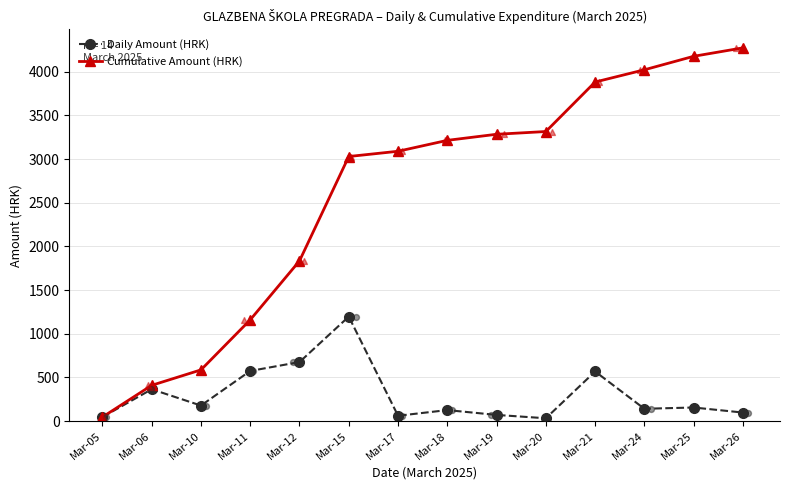

Which series contains the lowest Y value?

Daily Amount (HRK)